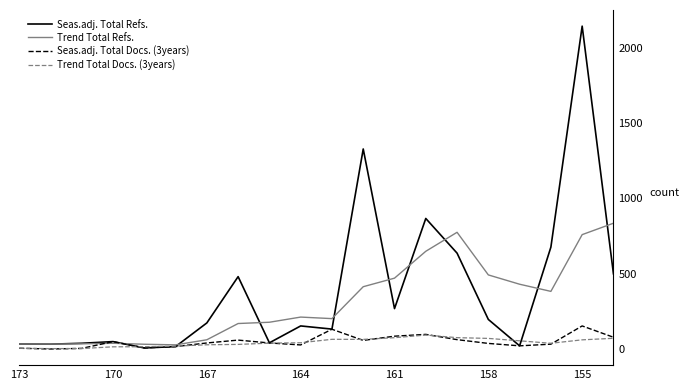

Is it true that Trend Total Refs. equals 284.1 at 14?

False